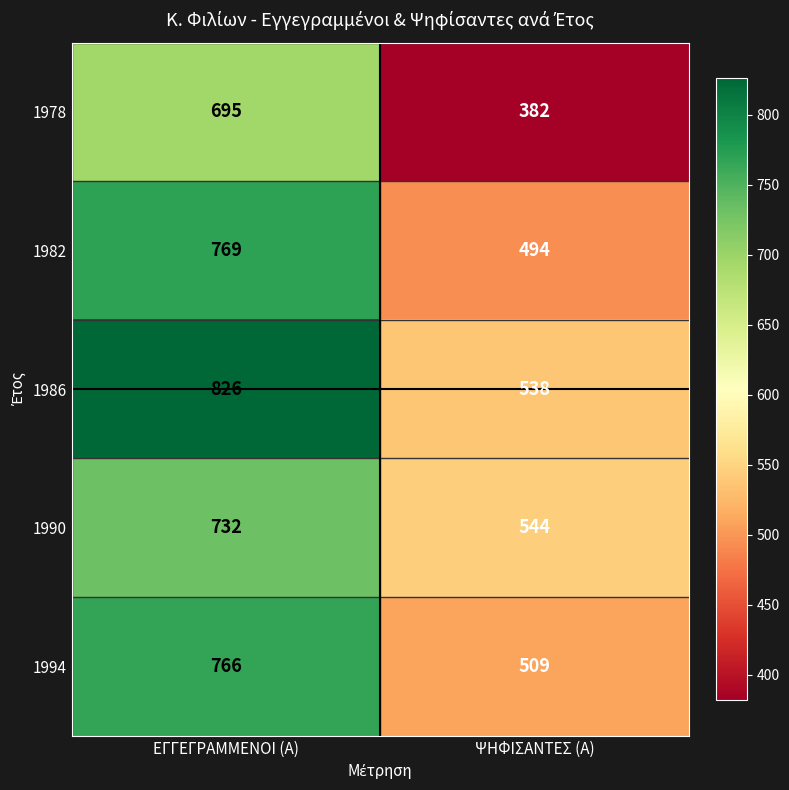

At how many categories does at least one series exceed 513?

2